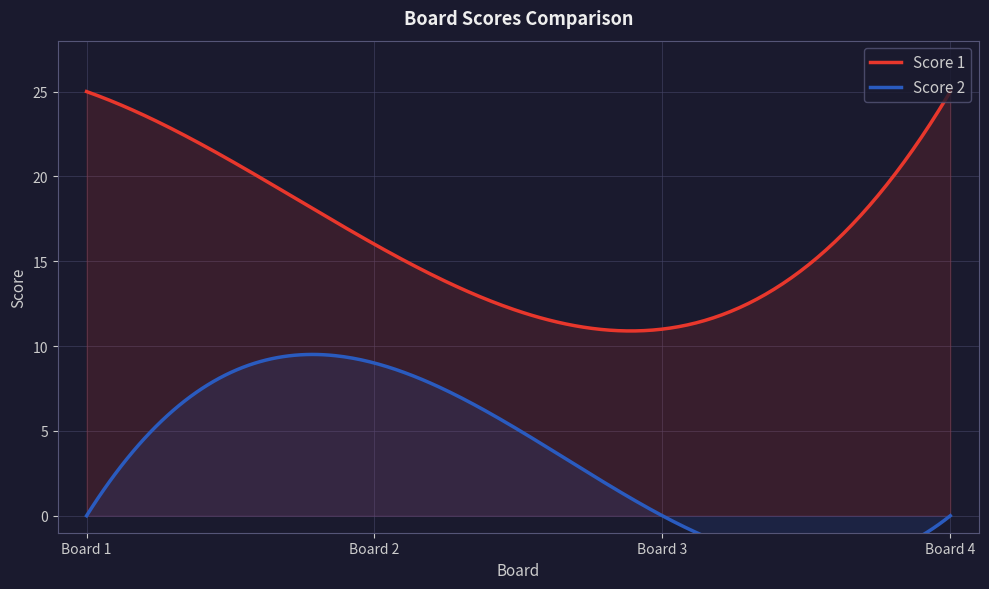

How many data points in Score 1 are less than 25?

2